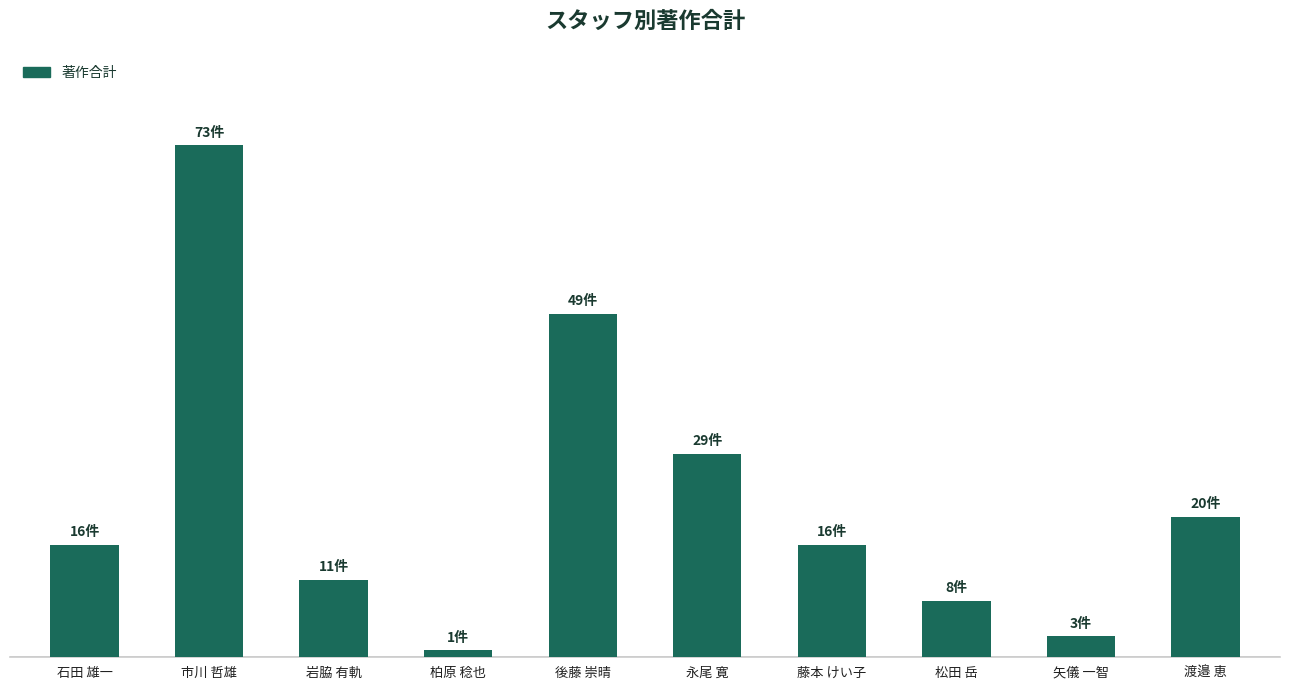

At which label does the data first exceed 16?

市川 哲雄